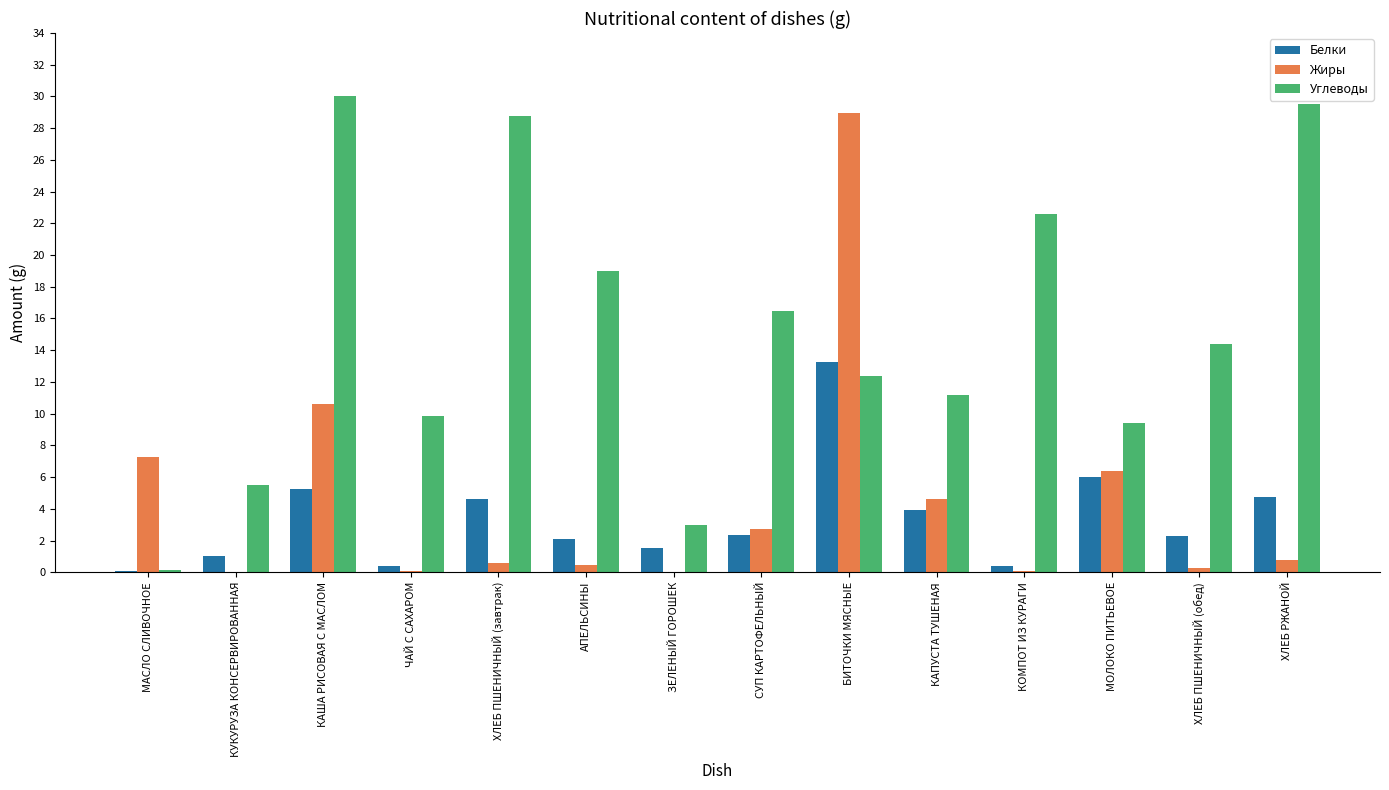

What is the approximate value of Жиры at КОМПОТ ИЗ КУРАГИ?

0.1